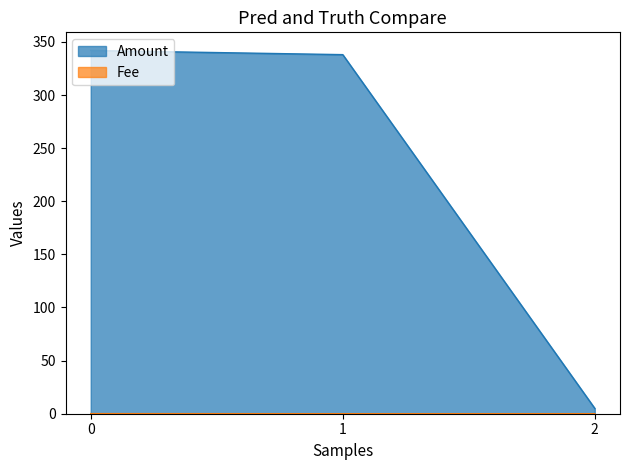

What is the difference between the maximum and second lowest values in the Amount series?

3.9